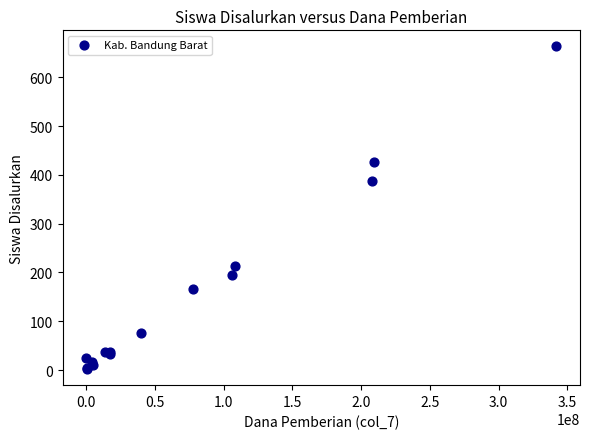

What Y value in the scatter plot is closest to 332?

388